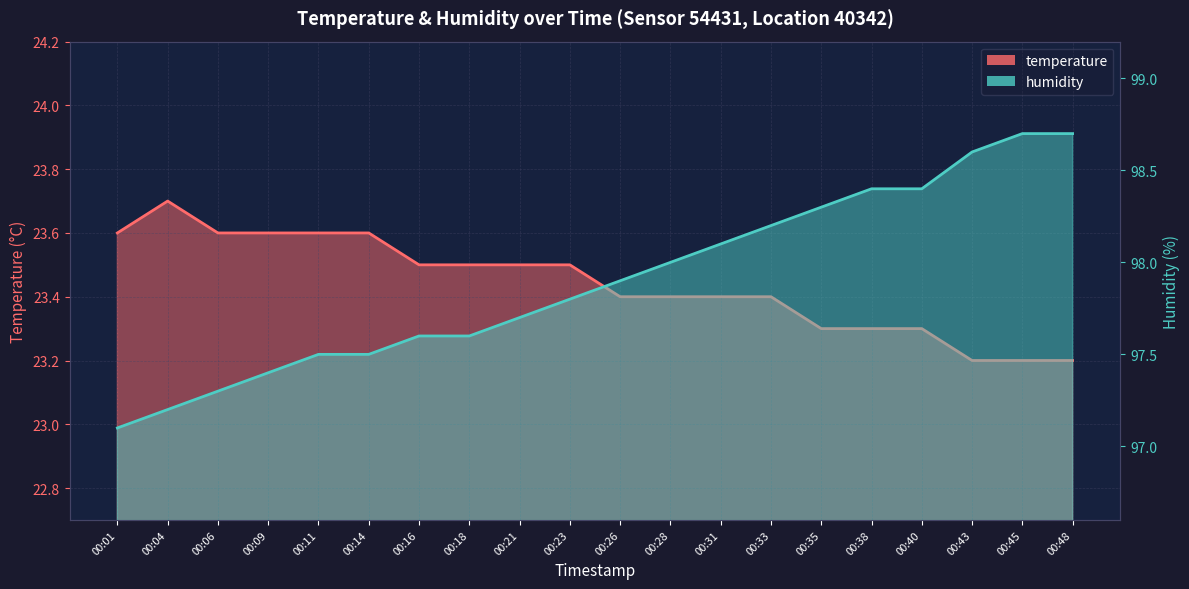

At which category is the sum across all series the highest?

00:45